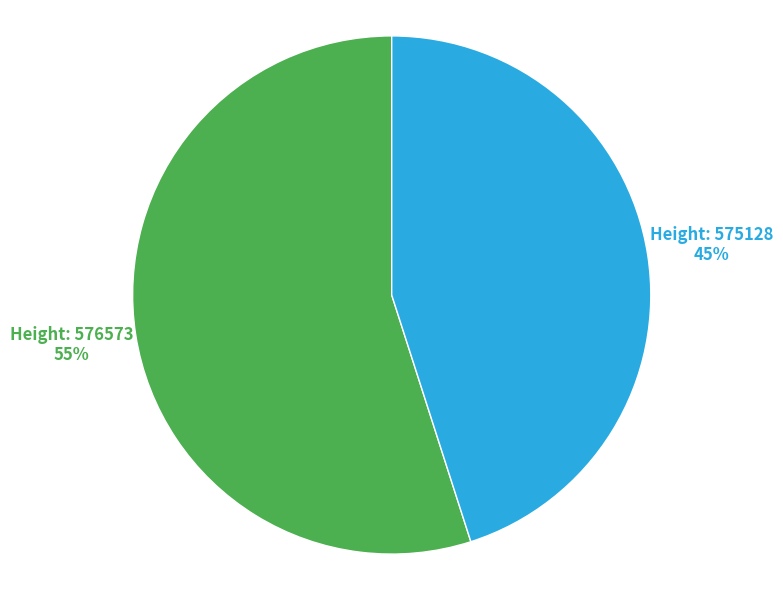

Does any single category account for the majority?

Yes